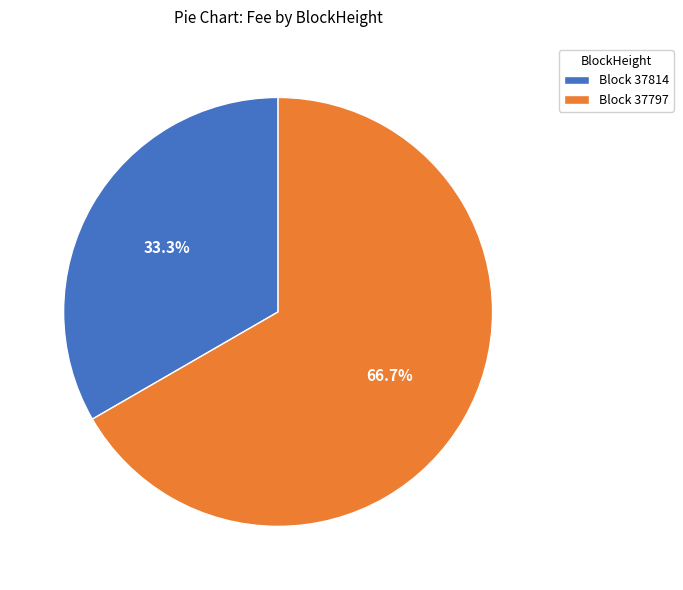

Which category accounts for the majority?

Block 37797